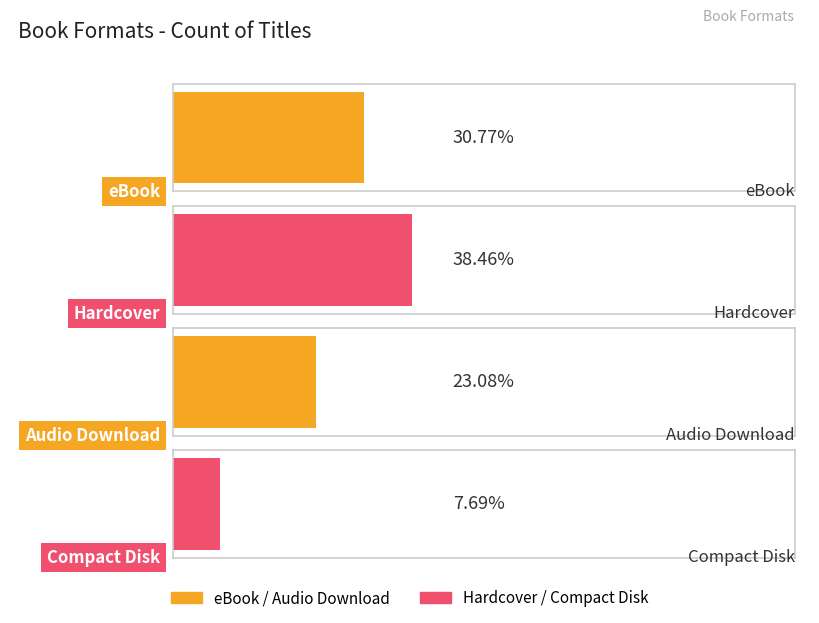

How many bars are there in total?

4